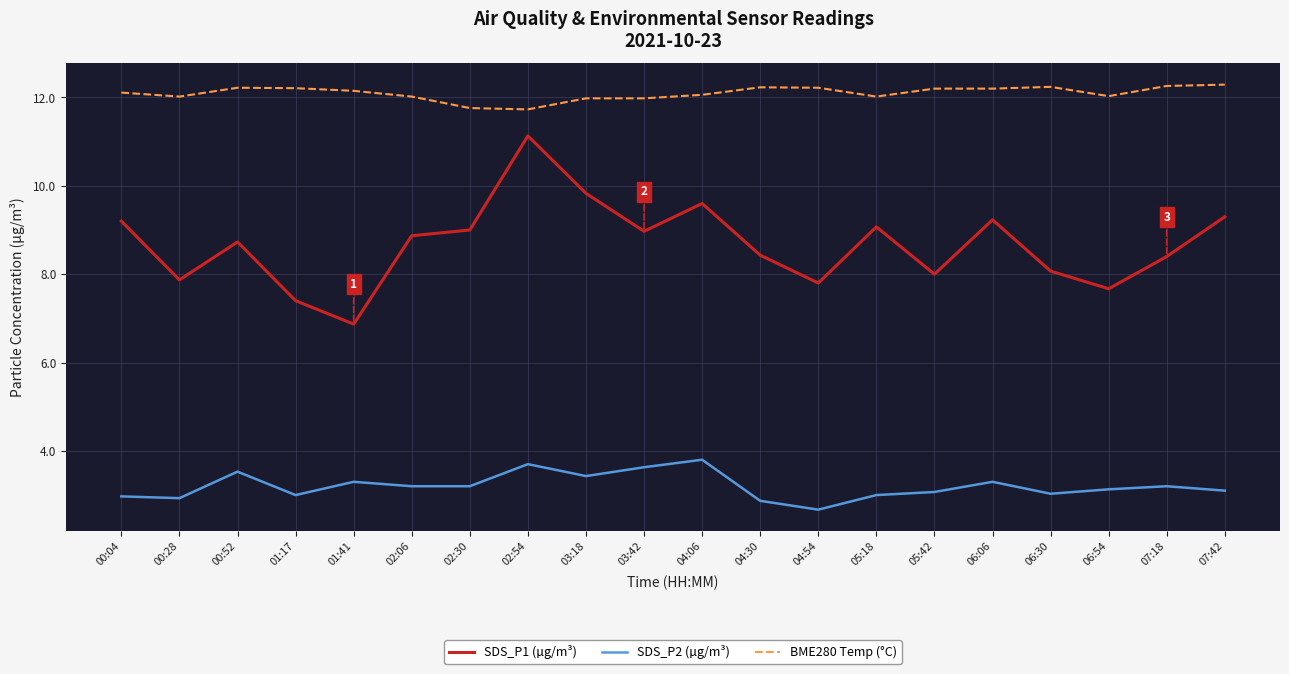

What is the sum of all BME280 Temp (°C) values?

241.9